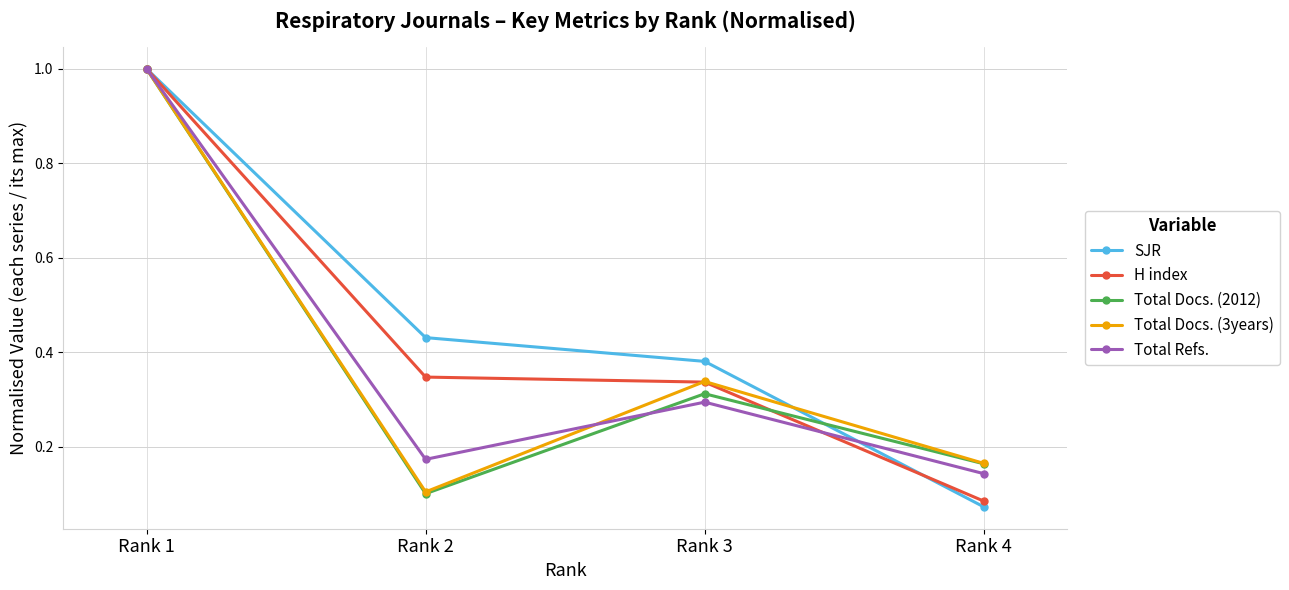

At which category does the chart reach its minimum across all series?

Rank 4